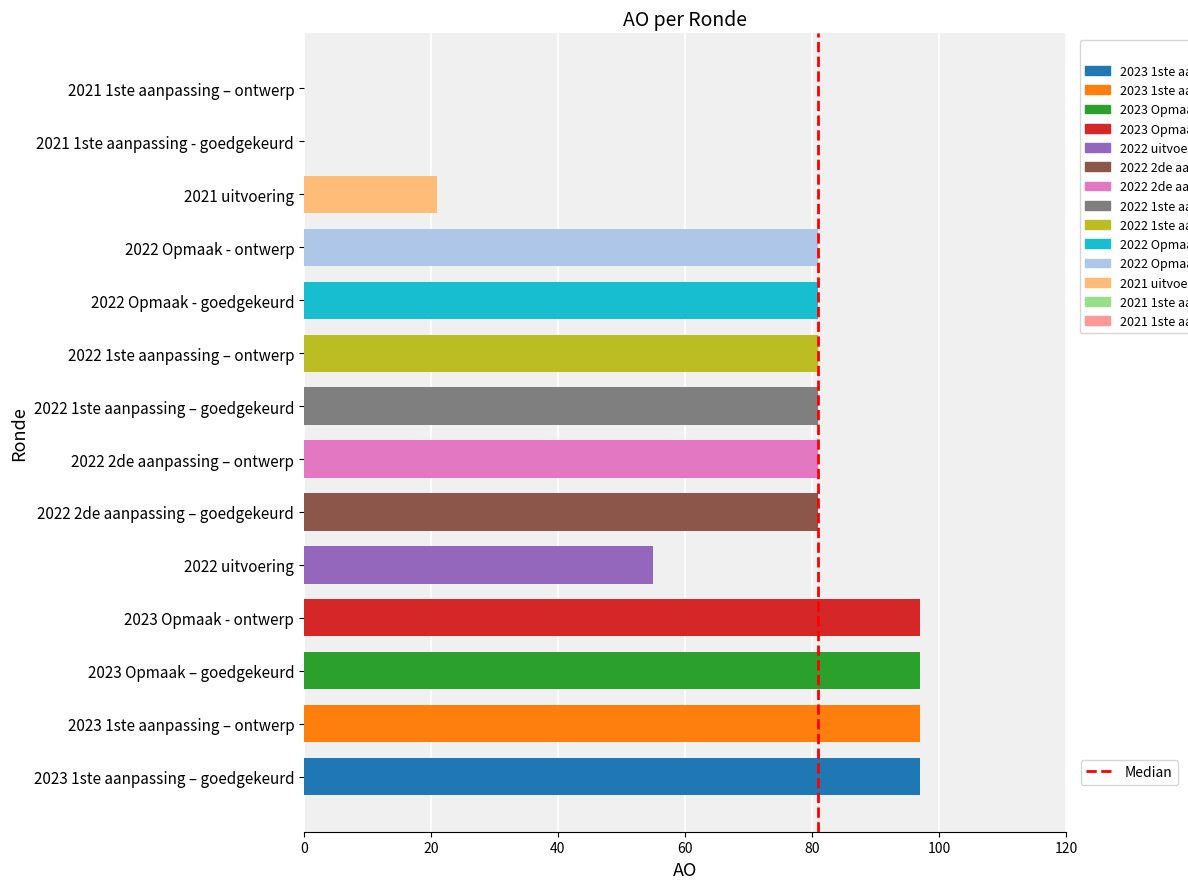

At which label is the value closest to 48?

2022 uitvoering